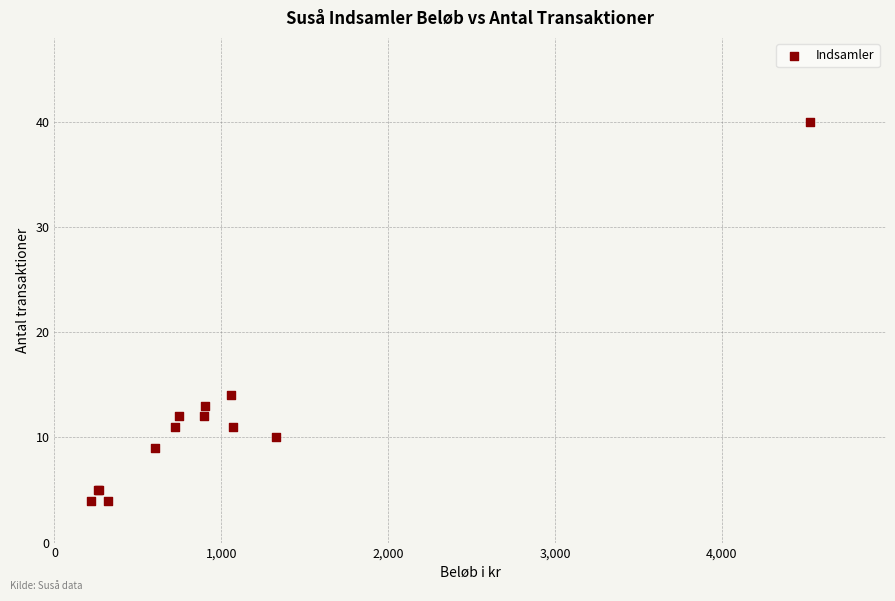

What Y value in the scatter plot is closest to 22?

14